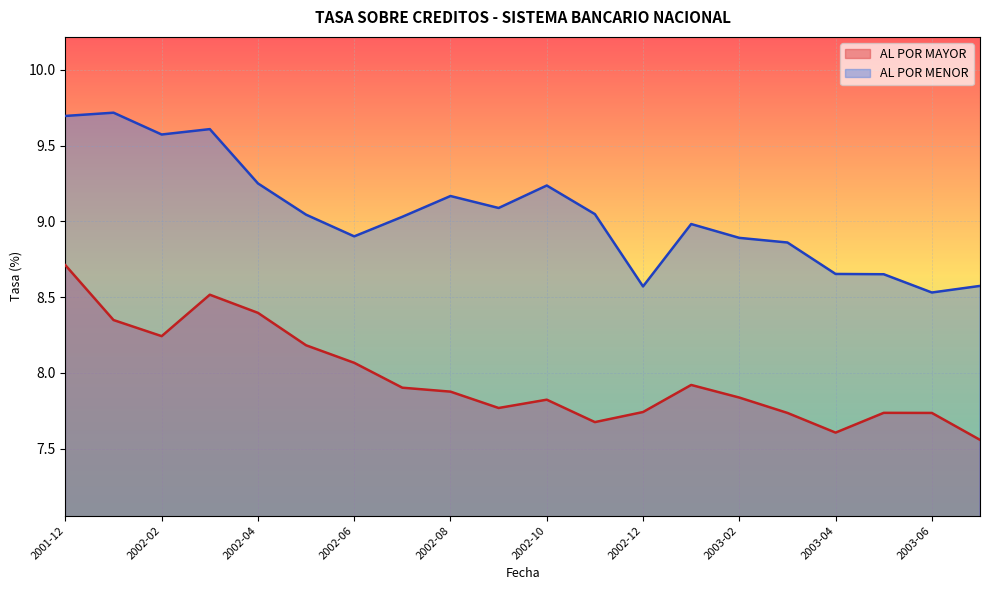

How many lines are shown in the chart?

2